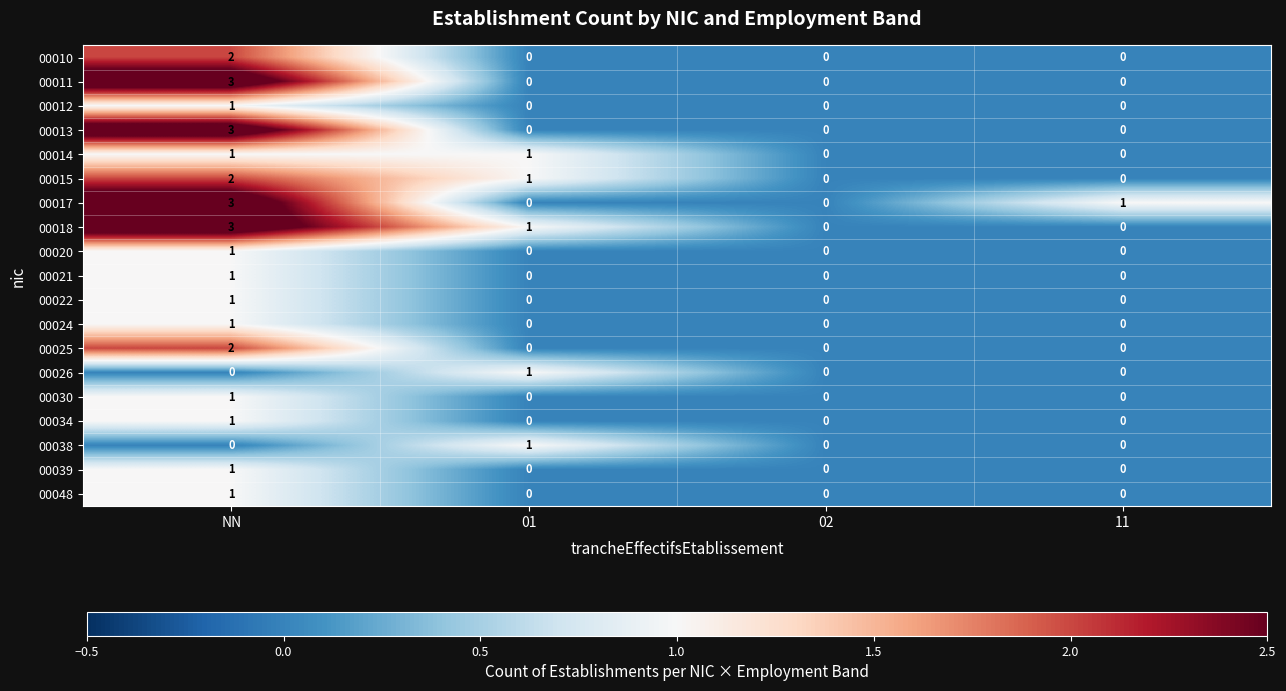

What is the greatest value displayed?

3